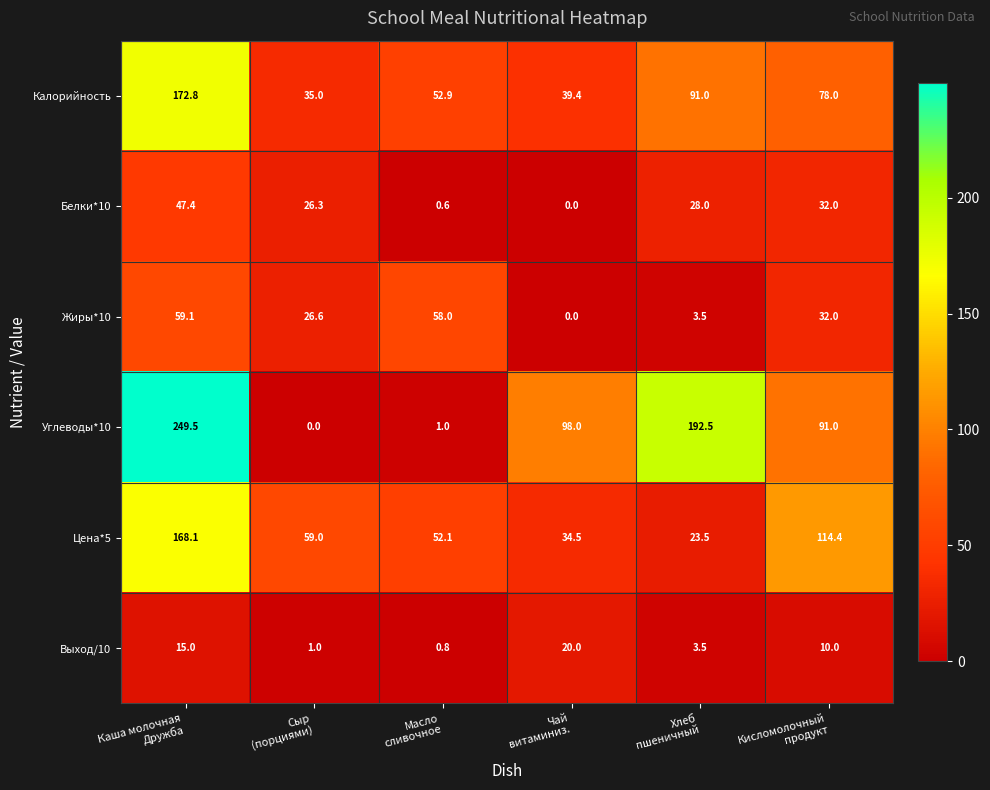

At how many categories does at least one series exceed 66?

4